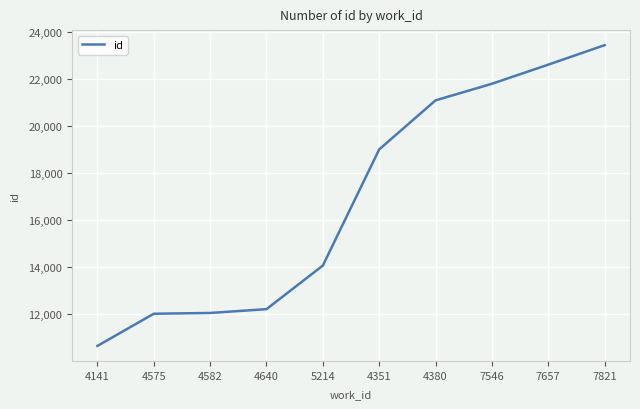

What is the minimum value shown in the chart?

10658